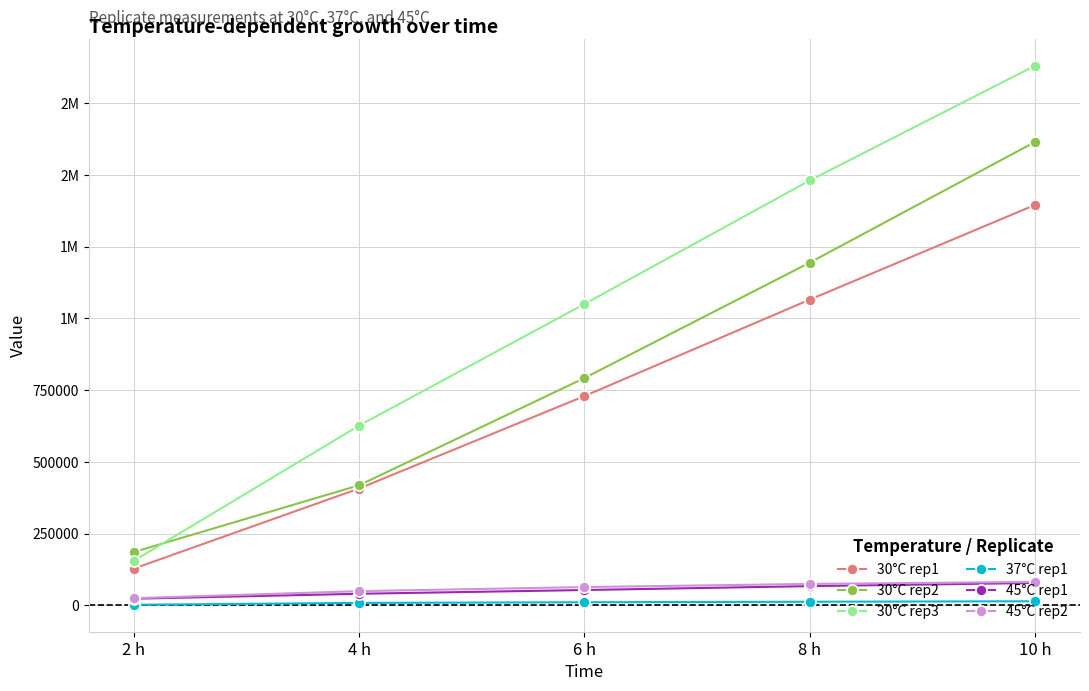

True or false: 45°C rep1 and 30°C rep3 intersect in this chart.

False